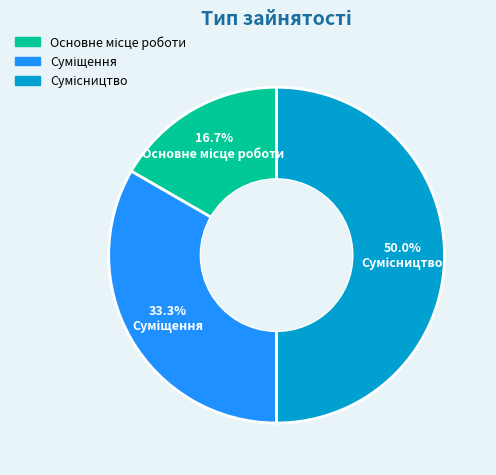

How many slices are in this pie chart?

3